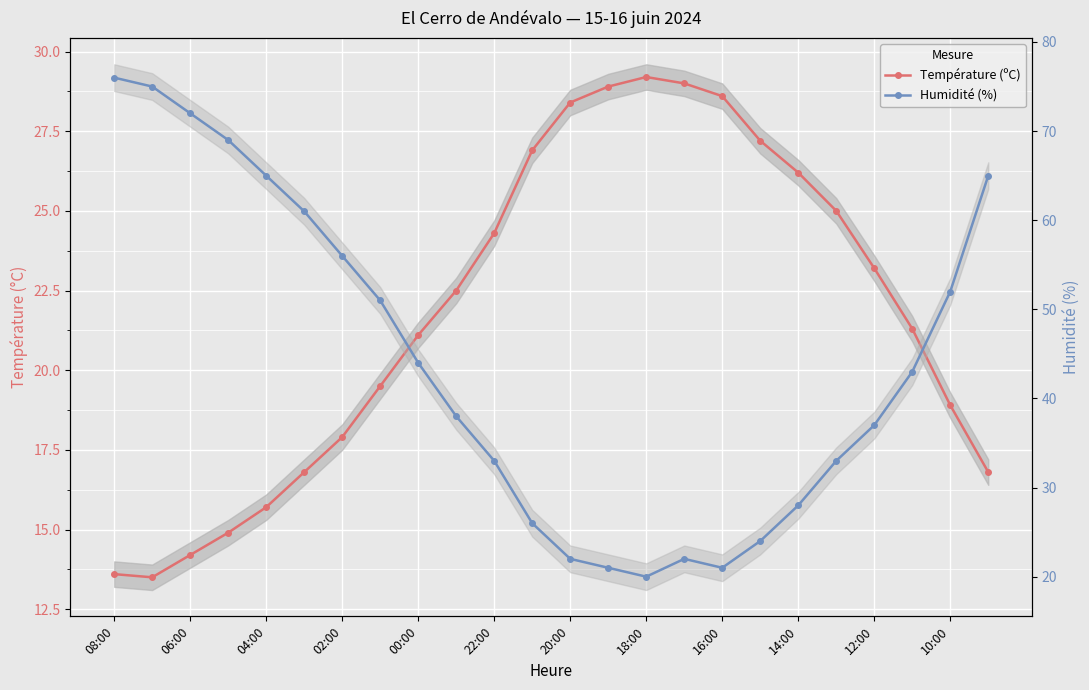

After their last crossing, which series has the higher values: Humidité (%) or Température (ºC)?

Humidité (%)